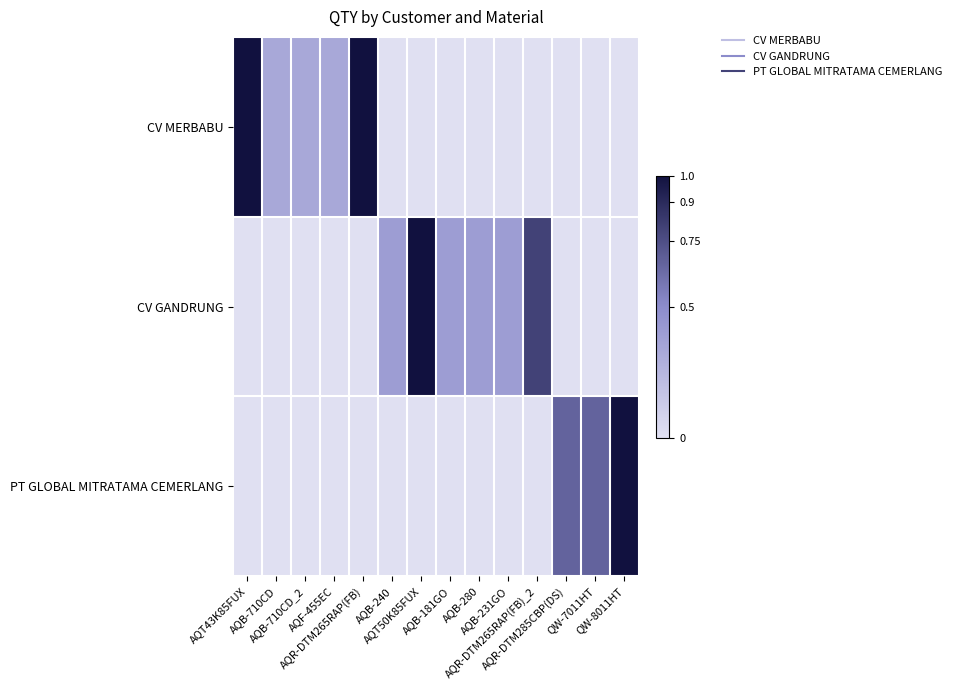

Reading left to right, extract all data points from this chart.

CV MERBABU: AQT43K85FUX=1.0	AQB-710CD=0.3	AQB-710CD_2=0.3	AQF-455EC=0.3	AQR-DTM265RAP(FB)=1.0	AQB-240=0.0	AQT50K85FUX=0.0	AQB-181GO=0.0	AQB-280=0.0	AQB-231GO=0.0	AQR-DTM265RAP(FB)_2=0.0	AQR-DTM285CBP(DS)=0.0	QW-7011HT=0.0	QW-8011HT=0.0
CV GANDRUNG: AQT43K85FUX=0.0	AQB-710CD=0.0	AQB-710CD_2=0.0	AQF-455EC=0.0	AQR-DTM265RAP(FB)=0.0	AQB-240=0.4	AQT50K85FUX=1.0	AQB-181GO=0.4	AQB-280=0.4	AQB-231GO=0.4	AQR-DTM265RAP(FB)_2=0.8	AQR-DTM285CBP(DS)=0.0	QW-7011HT=0.0	QW-8011HT=0.0
PT GLOBAL MITRATAMA CEMERLANG: AQT43K85FUX=0.0	AQB-710CD=0.0	AQB-710CD_2=0.0	AQF-455EC=0.0	AQR-DTM265RAP(FB)=0.0	AQB-240=0.0	AQT50K85FUX=0.0	AQB-181GO=0.0	AQB-280=0.0	AQB-231GO=0.0	AQR-DTM265RAP(FB)_2=0.0	AQR-DTM285CBP(DS)=0.7	QW-7011HT=0.7	QW-8011HT=1.0